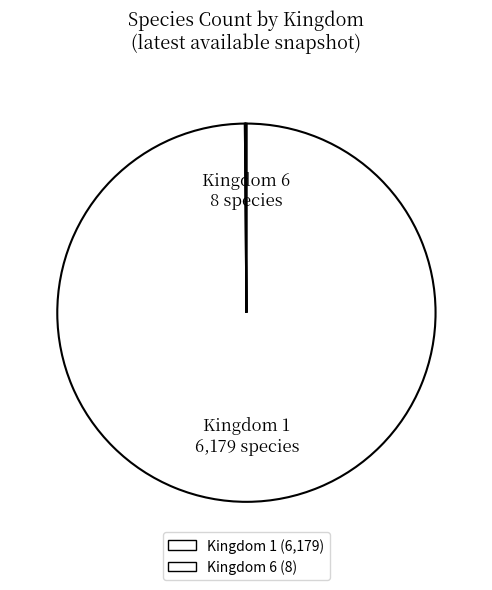

The Kingdom 1 slice represents 87% of the pie. True or false?

False